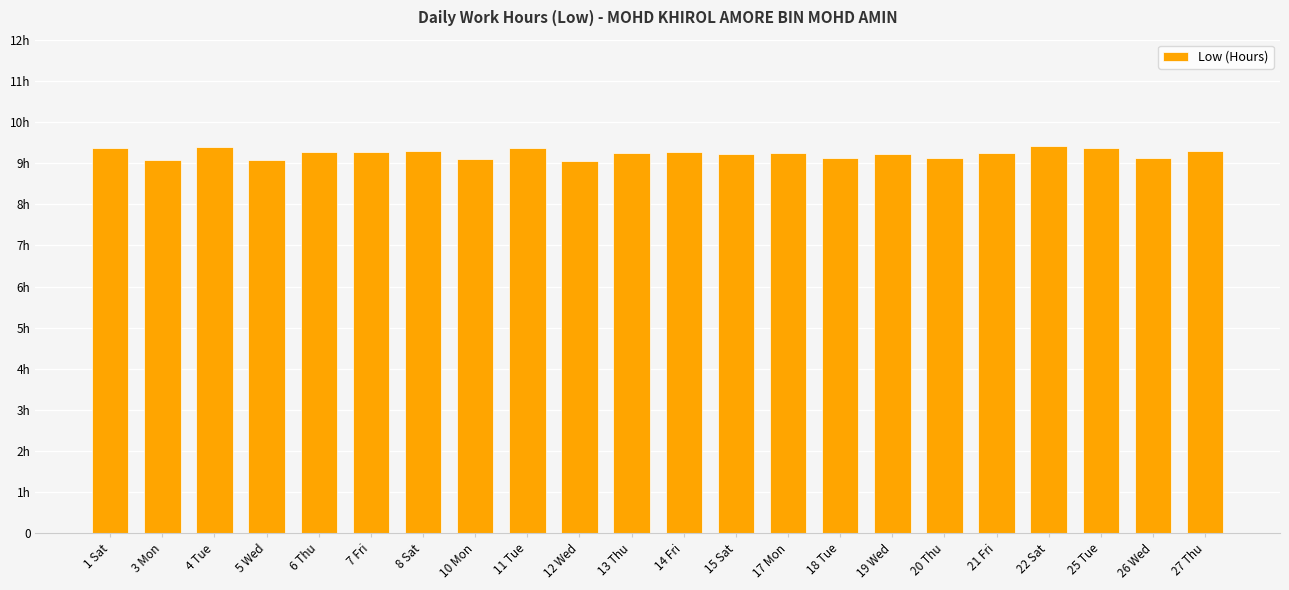

The value at 7 Fri is 9.3. True or false?

True